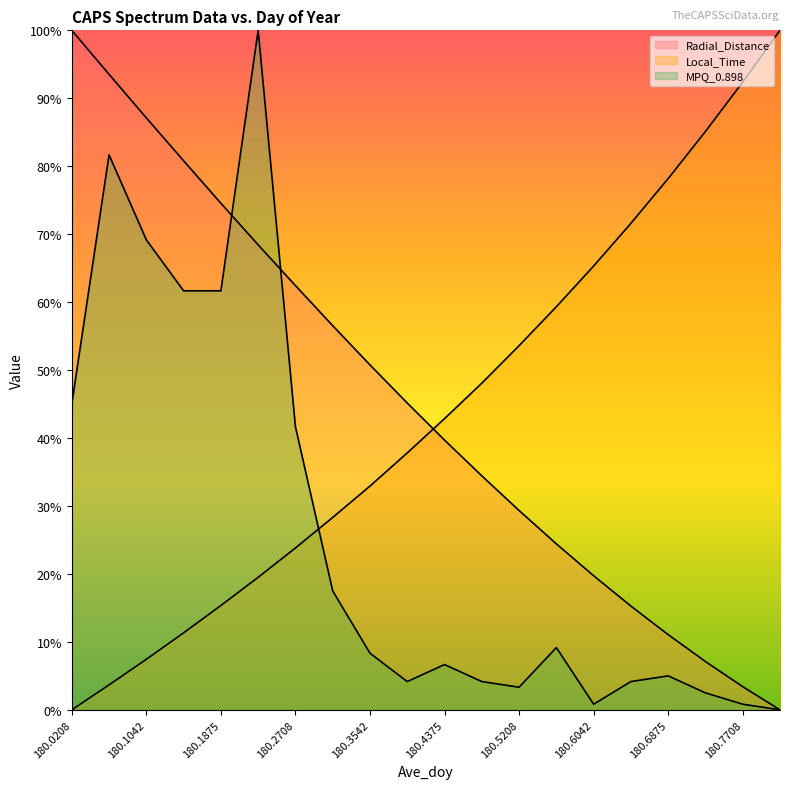

What is the difference between the highest and lowest values at 180.0208?

100.0